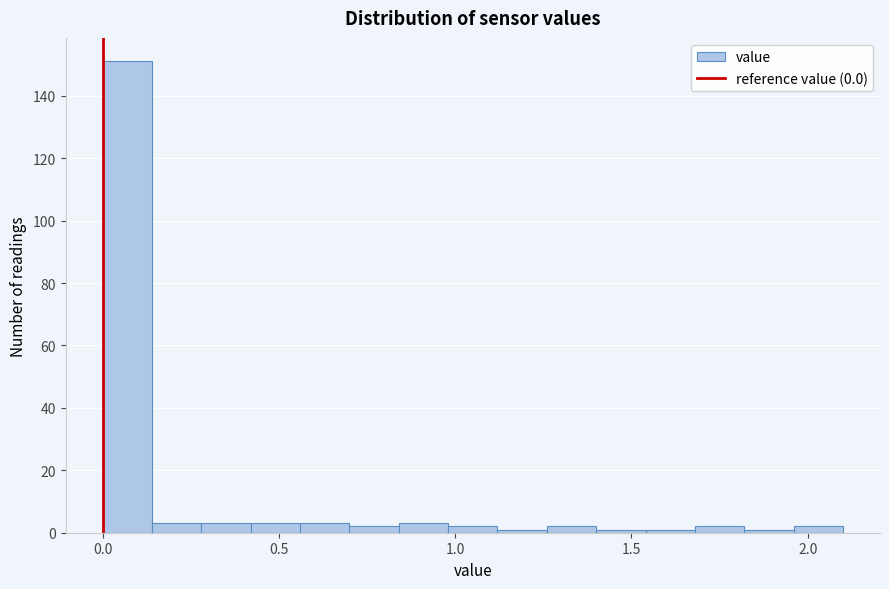

Read against the x-axis, roughly where is the centre of the tallest bar?

0.05